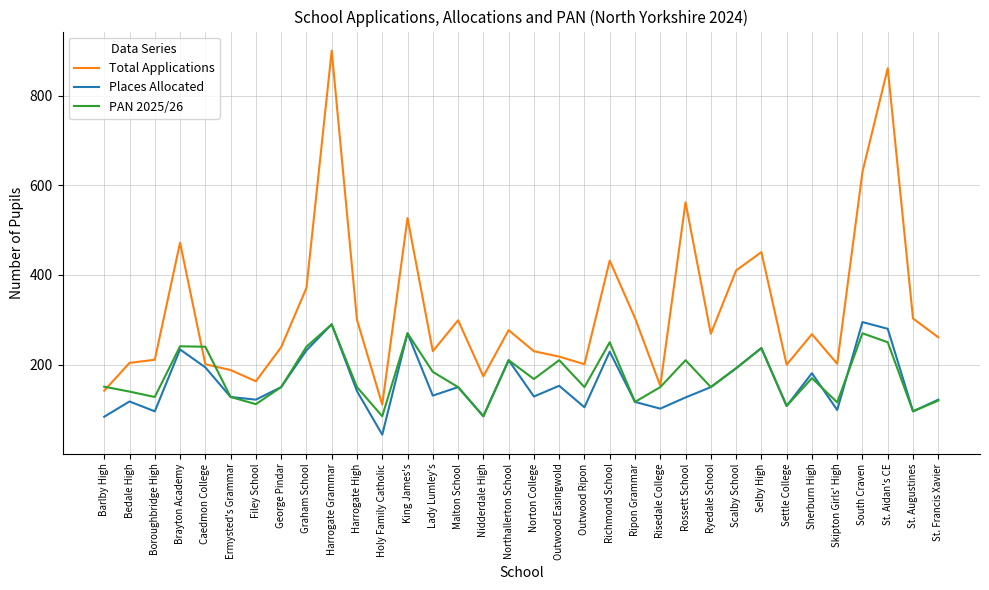

The value of Total Applications at Boroughbridge High is 211. True or false?

True